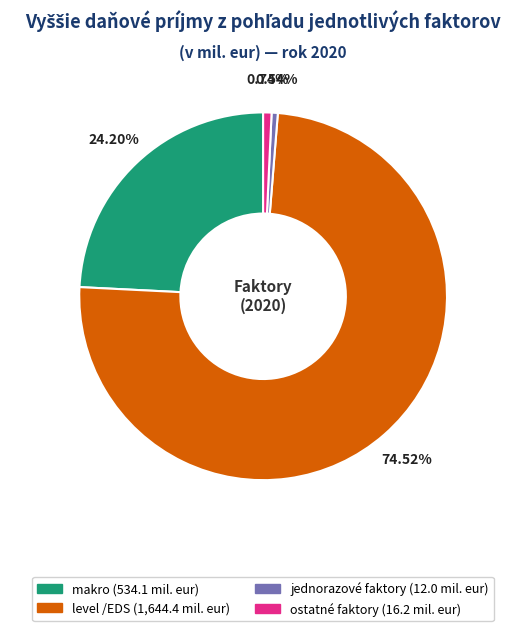

Does any single category account for the majority?

Yes